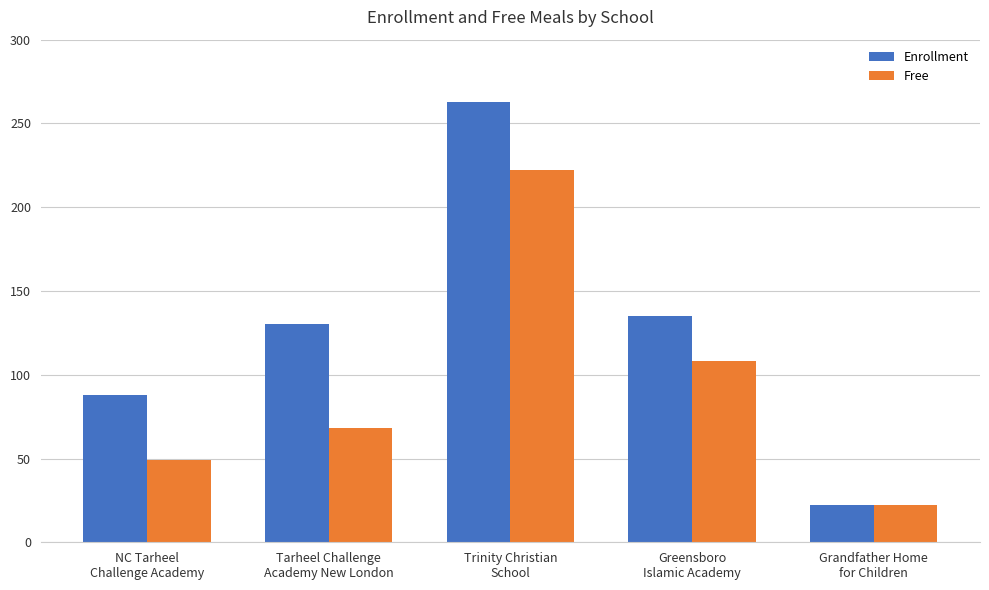

Reading left to right, extract all data points from this chart.

Enrollment: 88	130	263	135	22
Free: 49	68	222	108	22